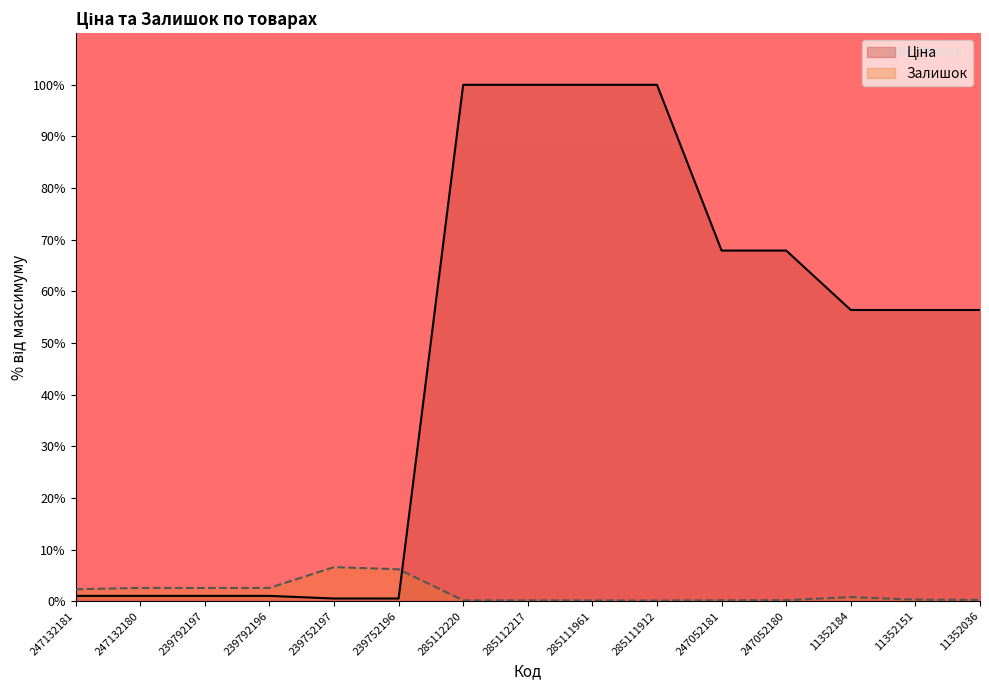

At which label does Ціна reach its minimum?

239752197